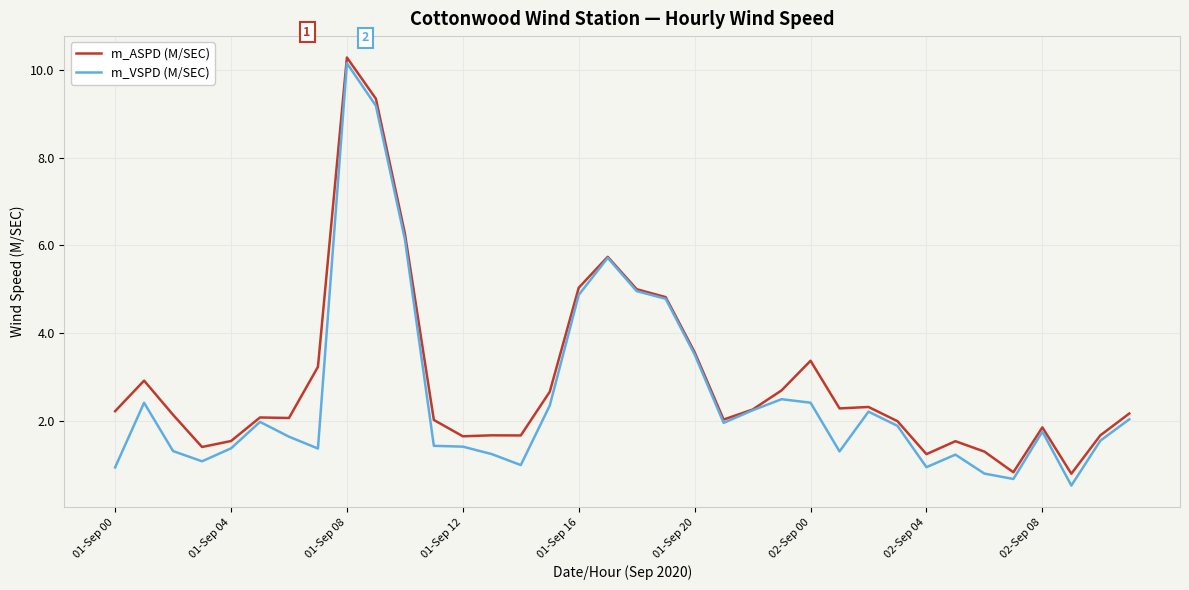

What is the greatest value displayed?

10.3